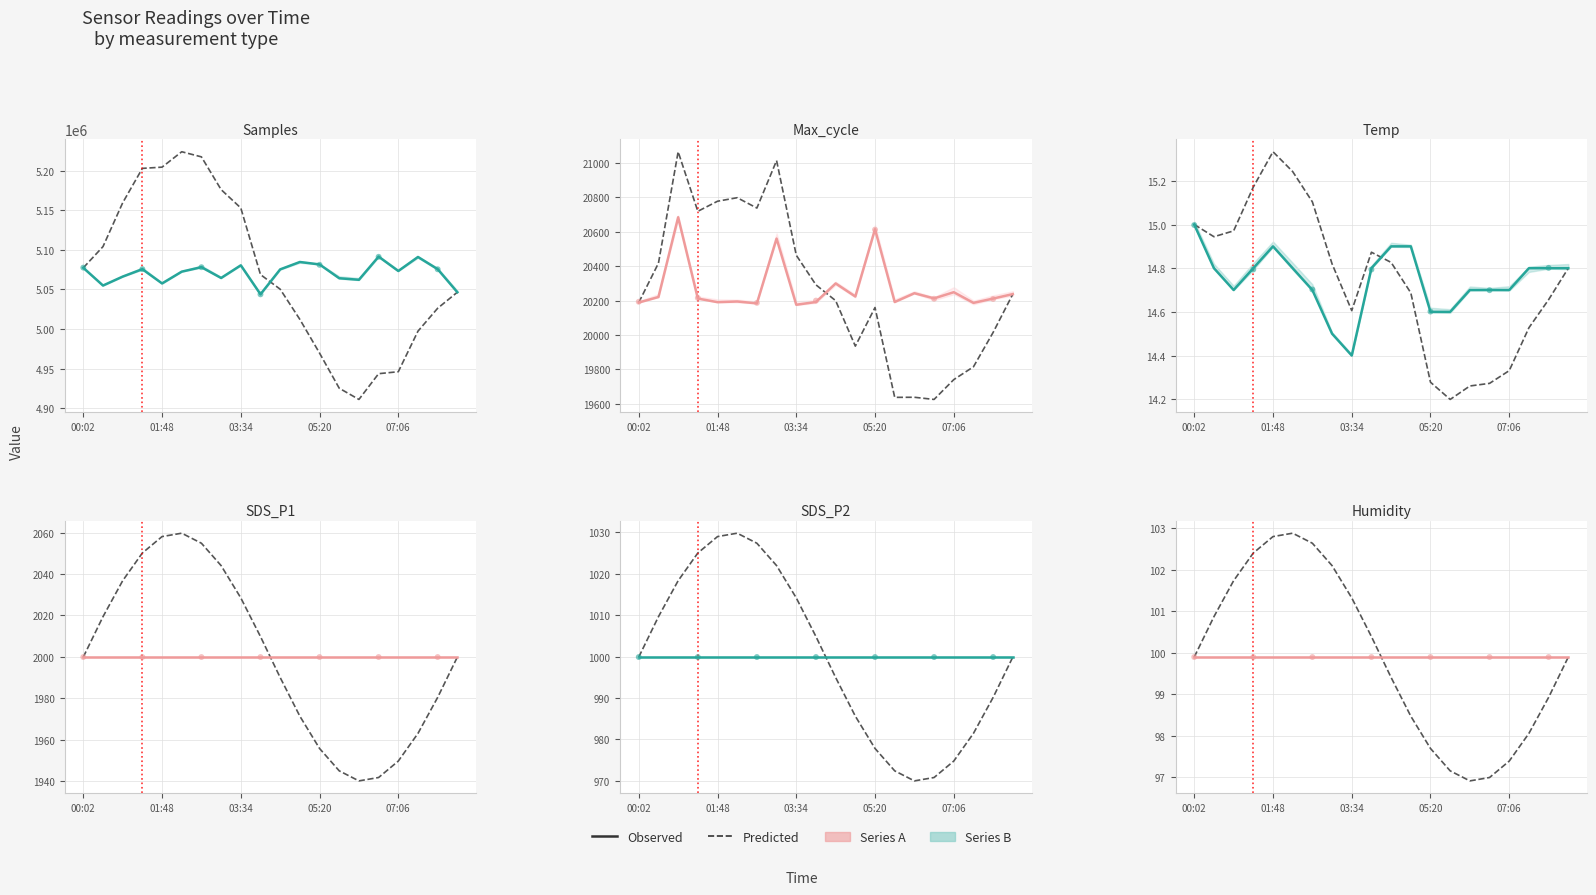

Which series reaches the minimum Y coordinate?

Temp